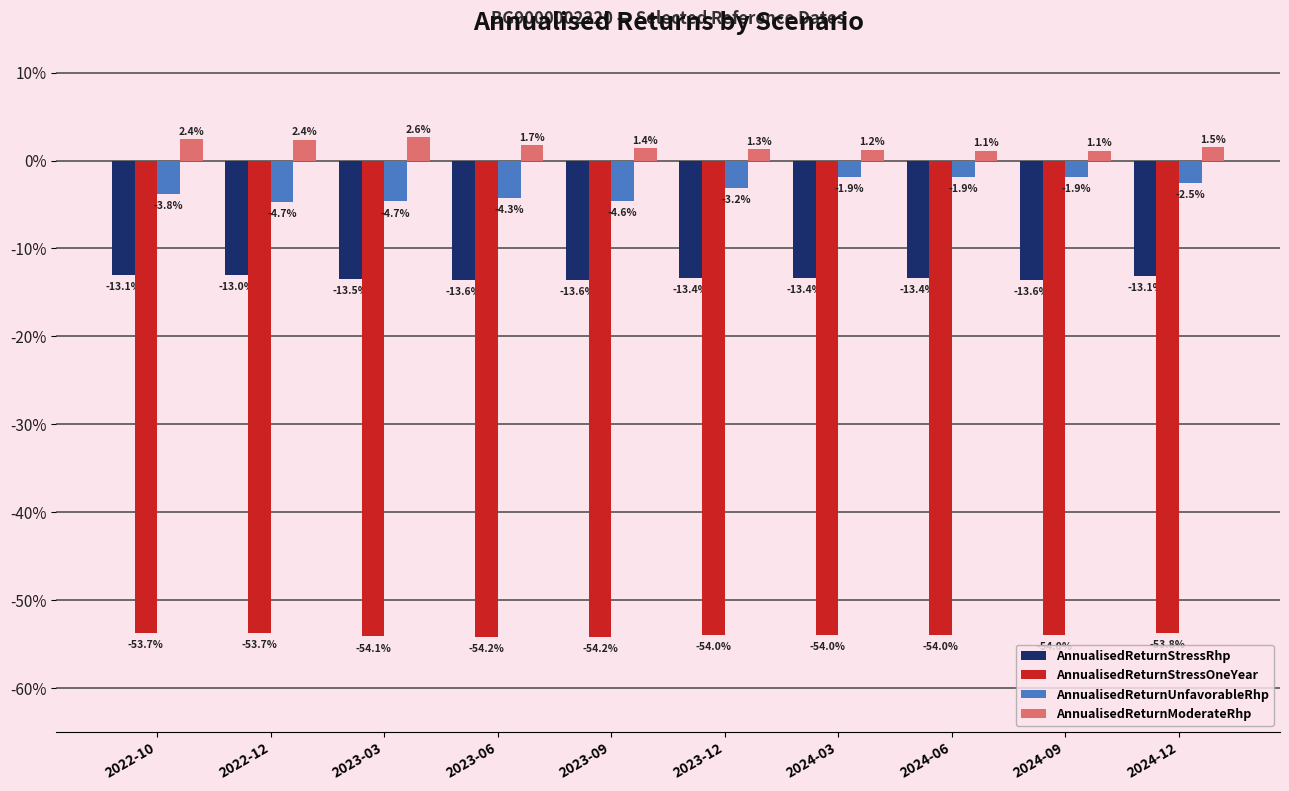

The AnnualisedReturnStressOneYear series shows -0.5 at 2022-10. True or false?

True